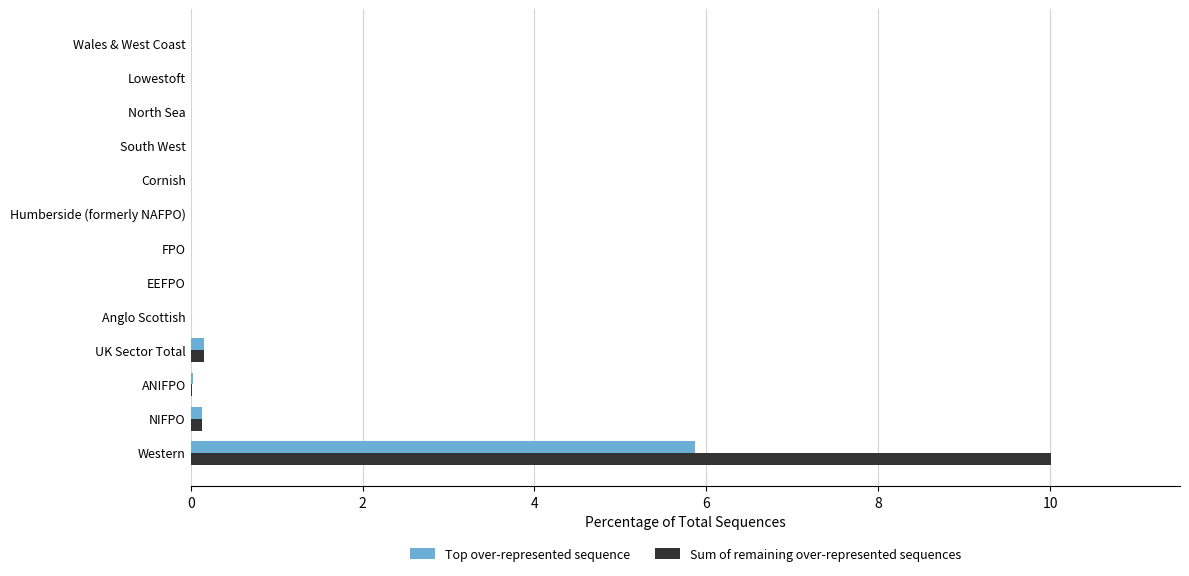

What value does the Top over-represented sequence series have at Western?

5.9